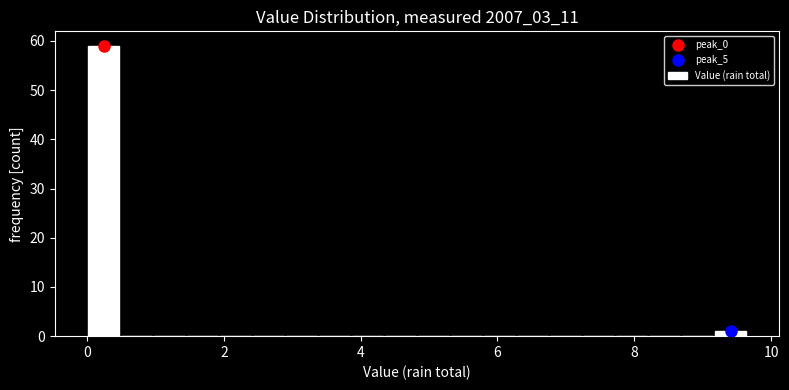

Read against the x-axis, roughly where is the centre of the tallest bar?

0.2